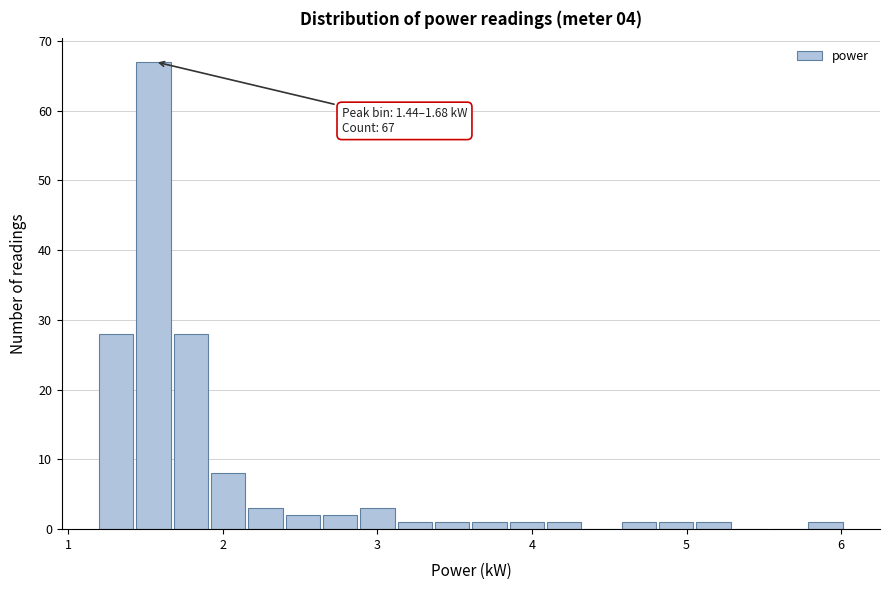

Read against the x-axis, roughly where is the centre of the tallest bar?

1.6